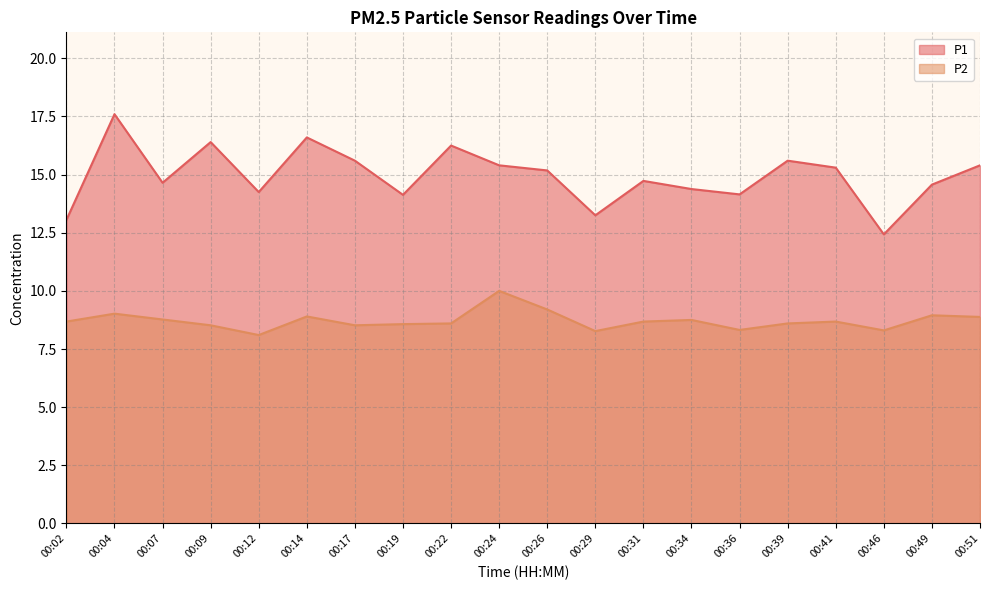

What are all the series names shown in the legend?

P1, P2